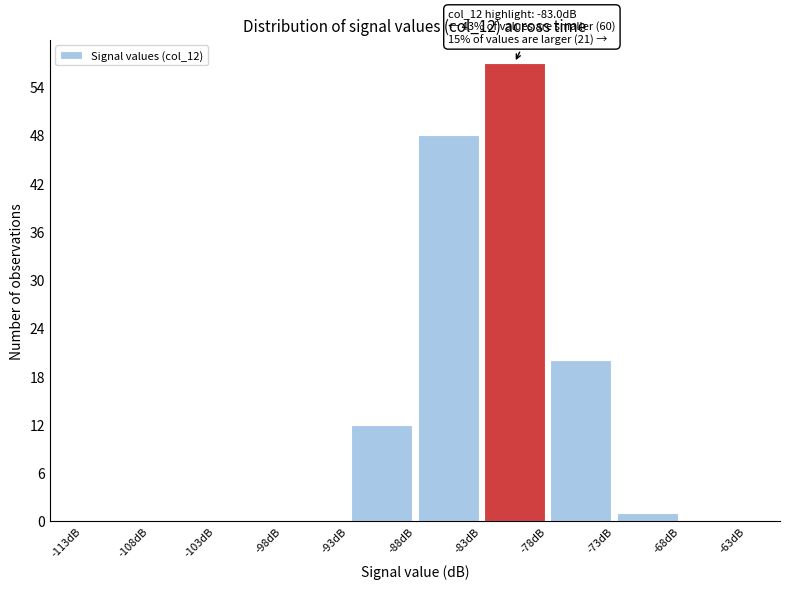

Over which range of the x-axis is the bar tallest?

-83 to -78